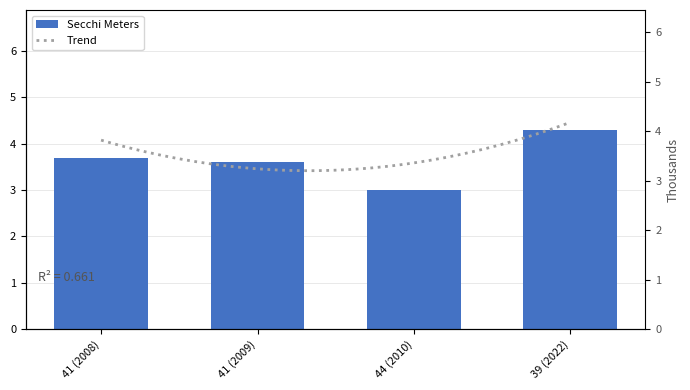

What is the sum of all values?

14.6